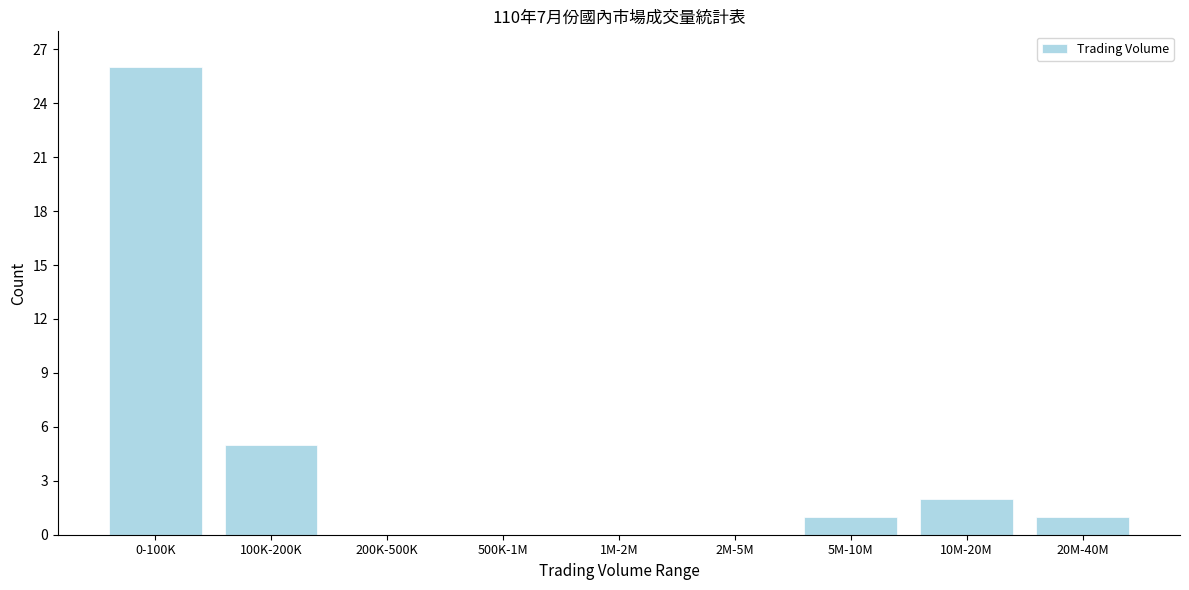

Reading right to left, extract all data points from this chart.

20M-40M=1	10M-20M=2	5M-10M=1	2M-5M=0	1M-2M=0	500K-1M=0	200K-500K=0	100K-200K=5	0-100K=26